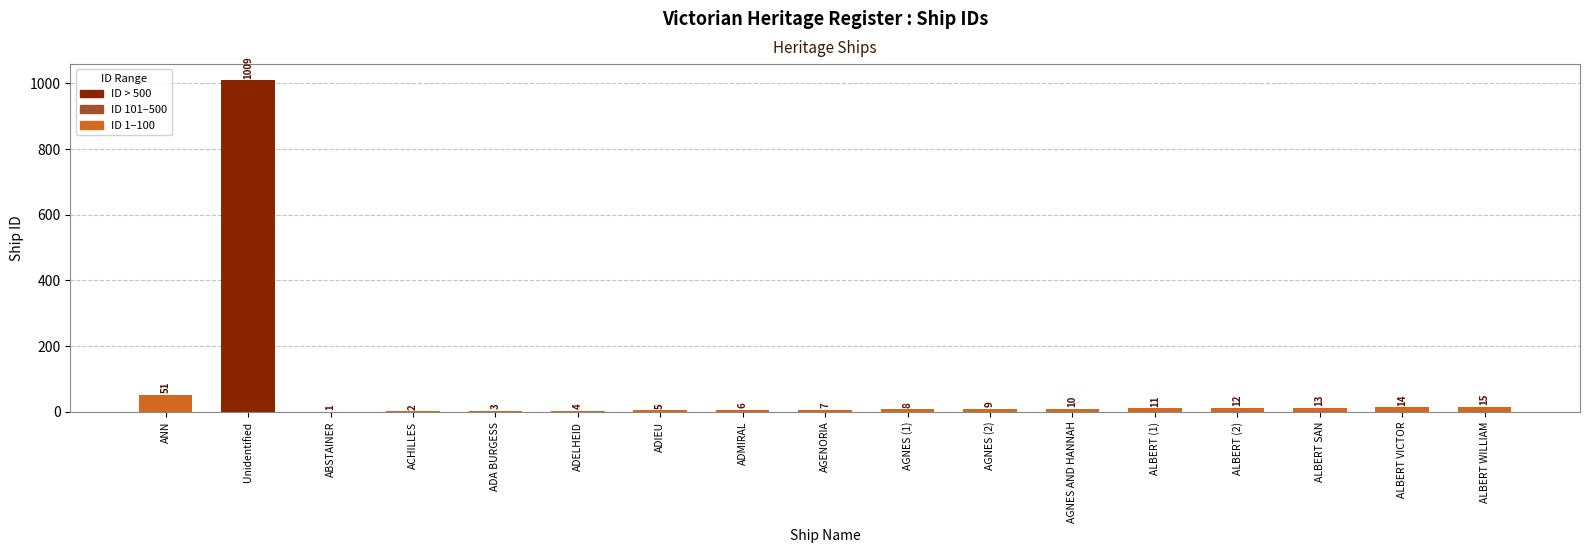

What is the greatest value displayed?

1009